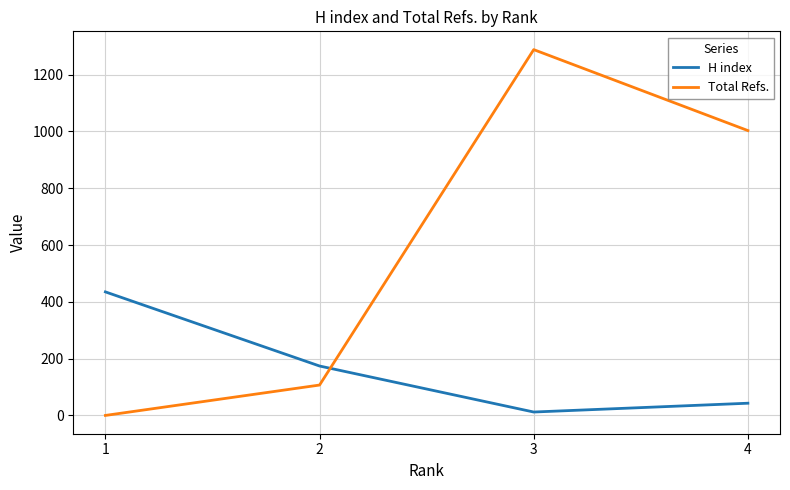

The value of Total Refs. at 1 is 0. True or false?

True